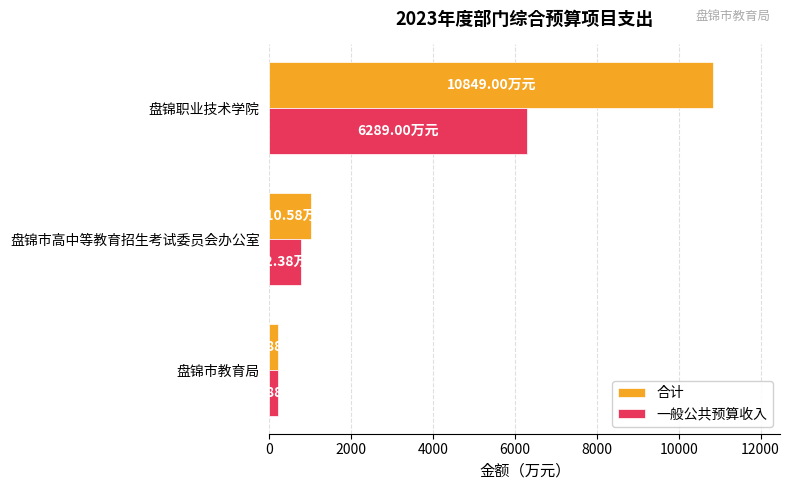

Between 盘锦市教育局 and 盘锦市高中等教育招生考试委员会办公室, which series saw the biggest shift?

合计